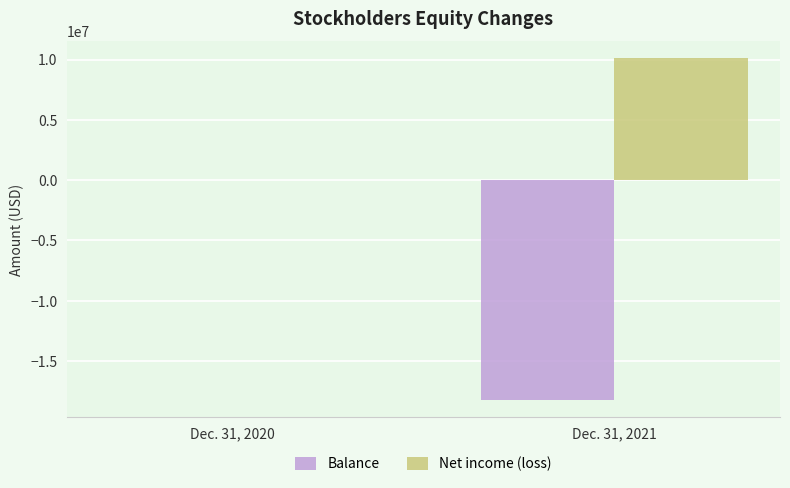

Which series has the largest range (max minus min)?

Balance